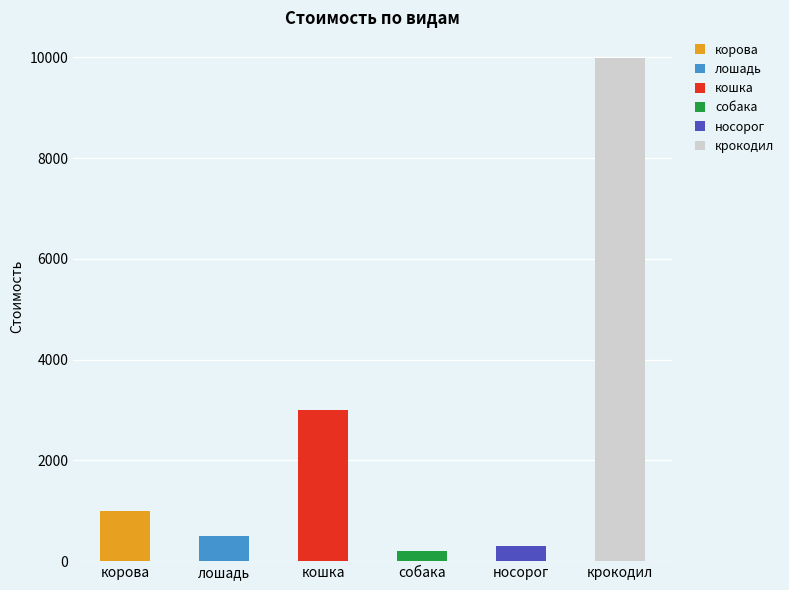

The value at кошка is 3002. True or false?

True